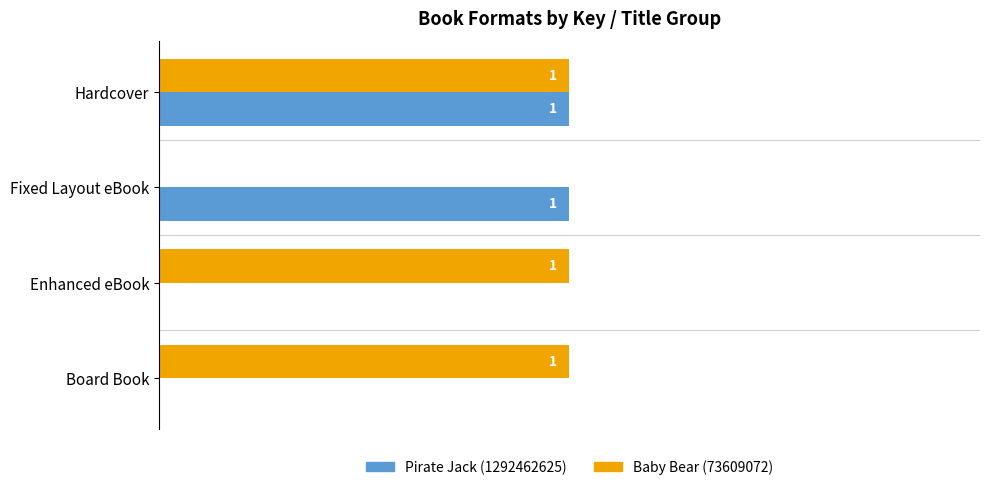

What is the maximum value shown in the chart?

1